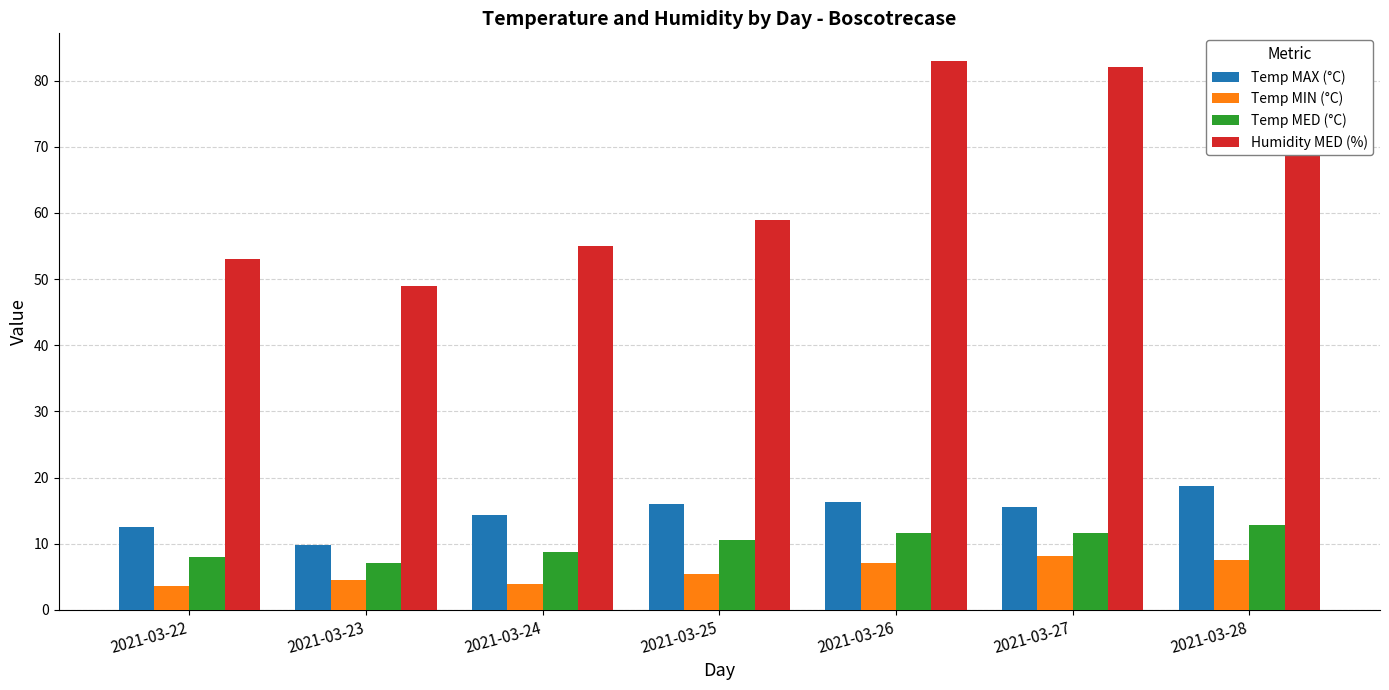

At which category does the chart reach its peak across all series?

2021-03-26